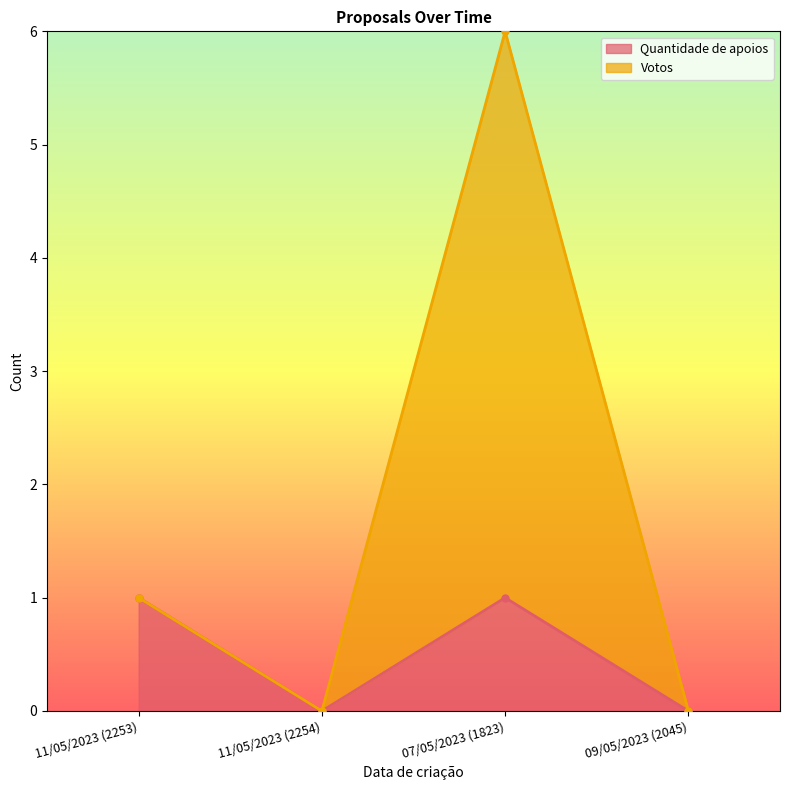

True or false: Quantidade de apoios and Votos cross at least once.

False